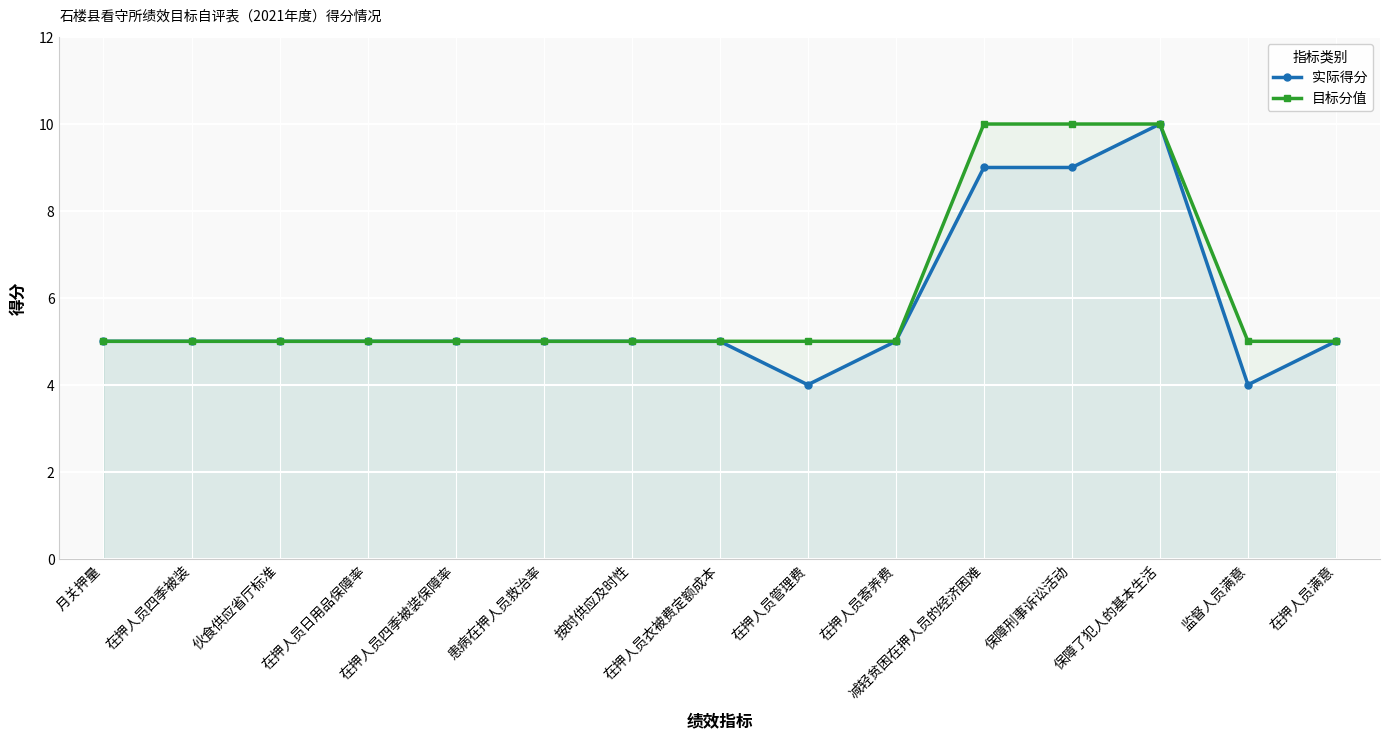

What is the total value across all series at 保障了犯人的基本生活?

20